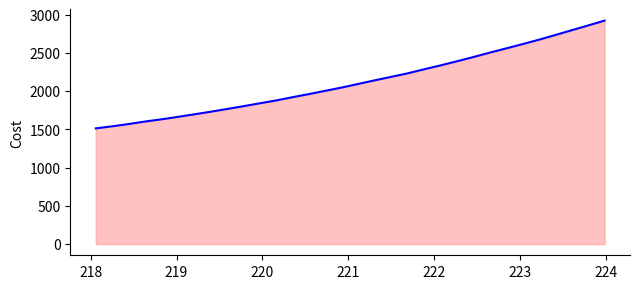

What is the maximum value shown in the chart?

2924.6